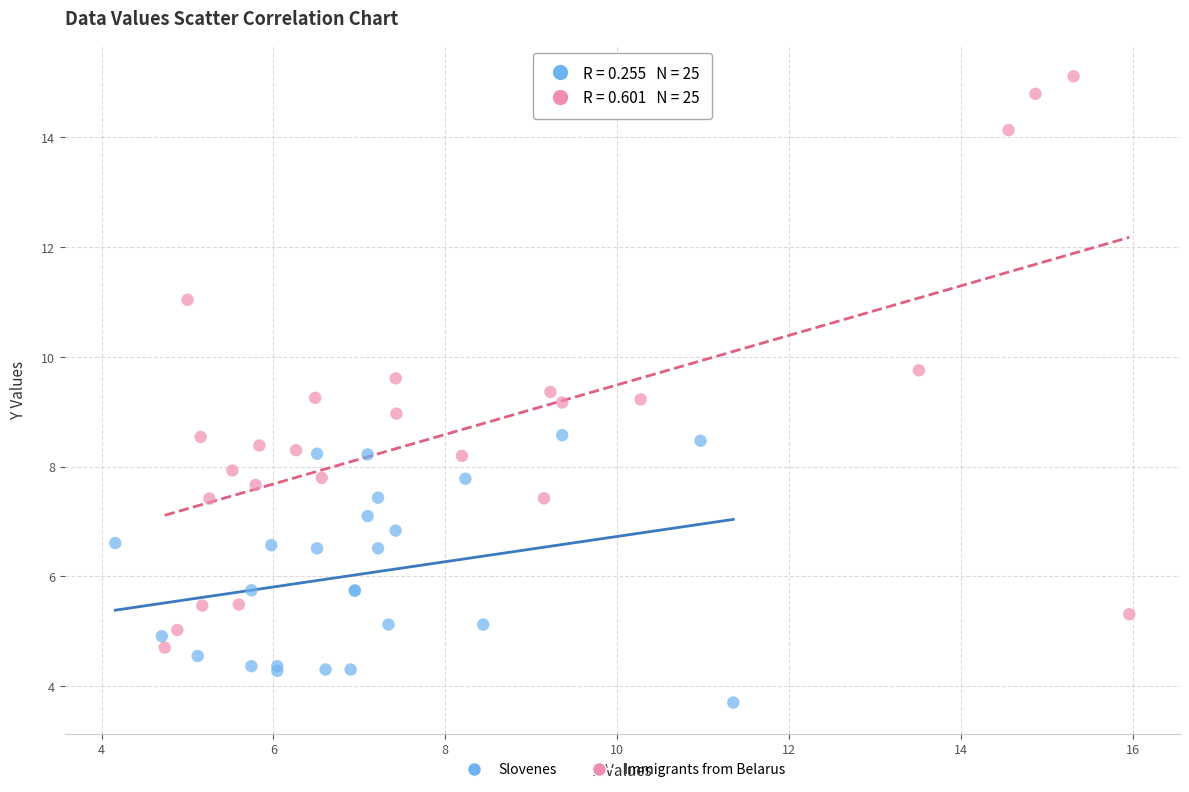

Which series contains the lowest Y value?

Slovenes